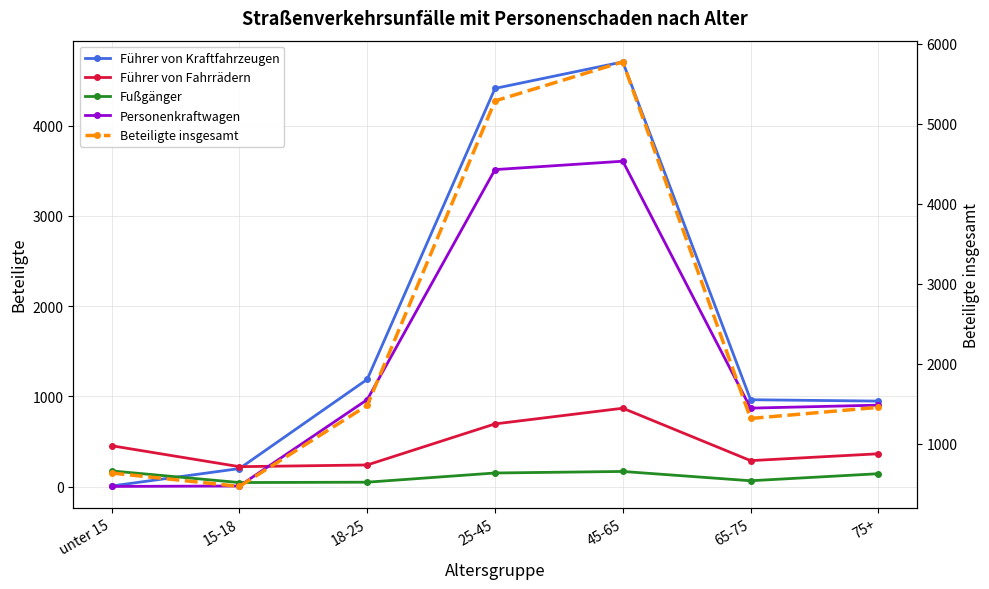

Does the chart display data point markers on the line(s)?

Yes